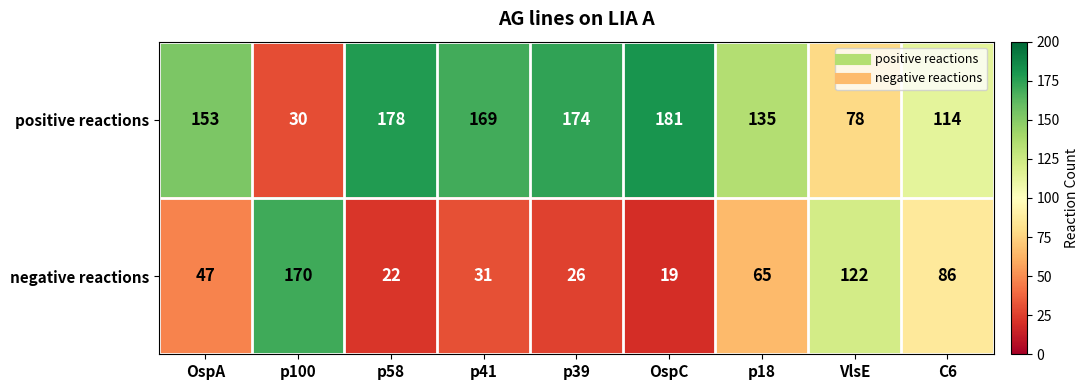

Which category has the lowest value in the negative reactions series?

OspC